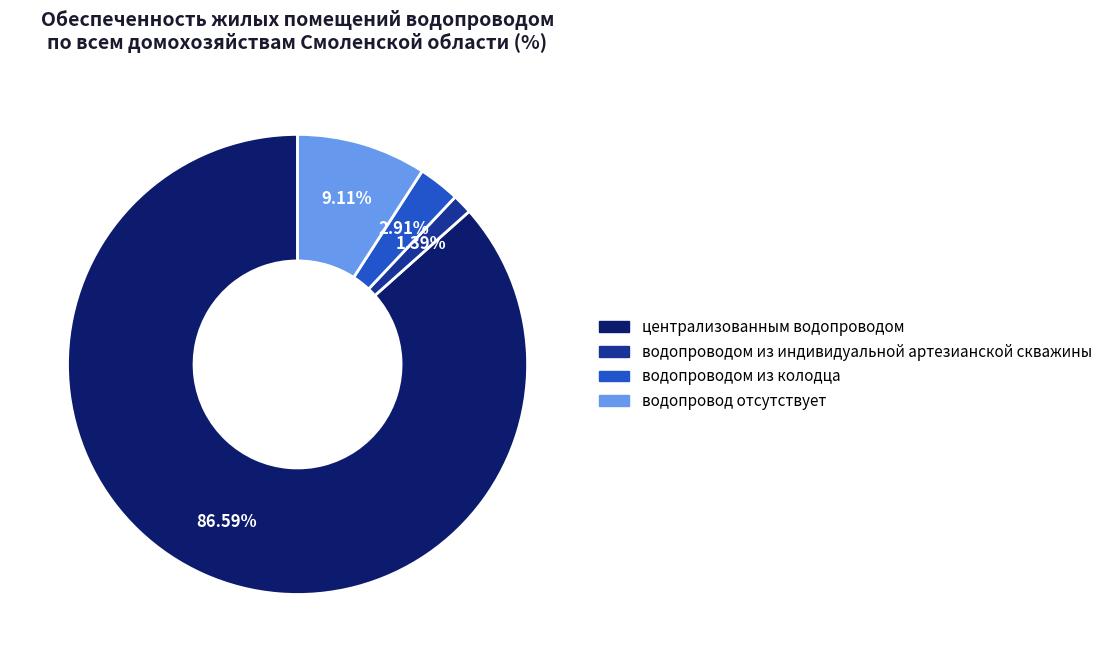

What is the largest slice in the pie chart?

централизованным водопроводом